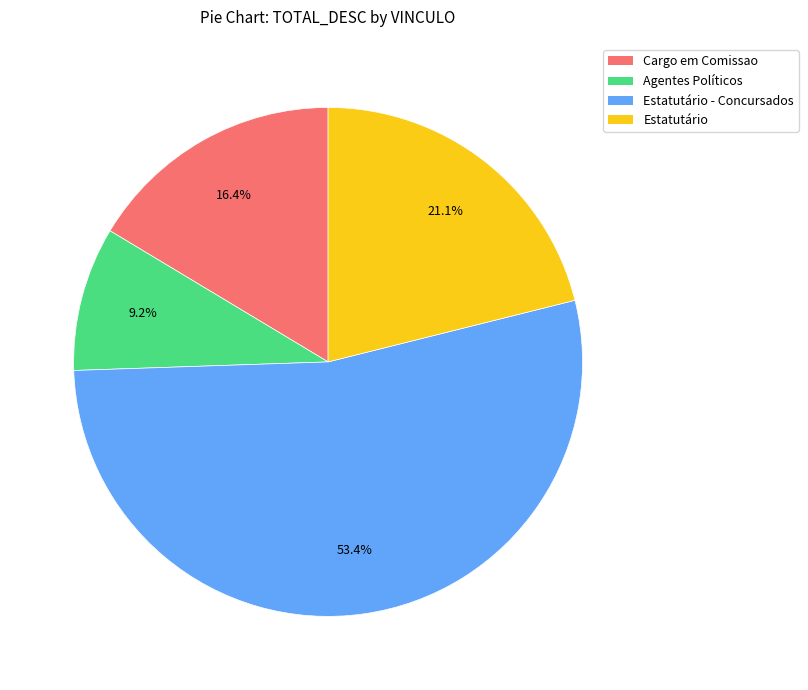

Is there a majority slice in this chart?

Yes